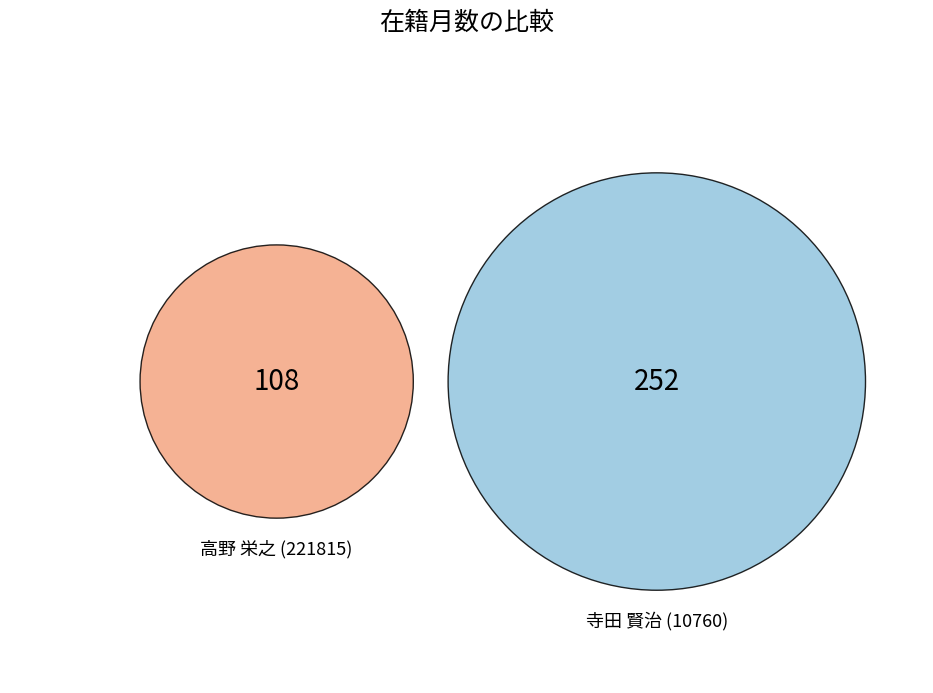

Combined, what portion of the pie is 寺田 賢治 (10760) and 高野 栄之 (221815)?

100.0%